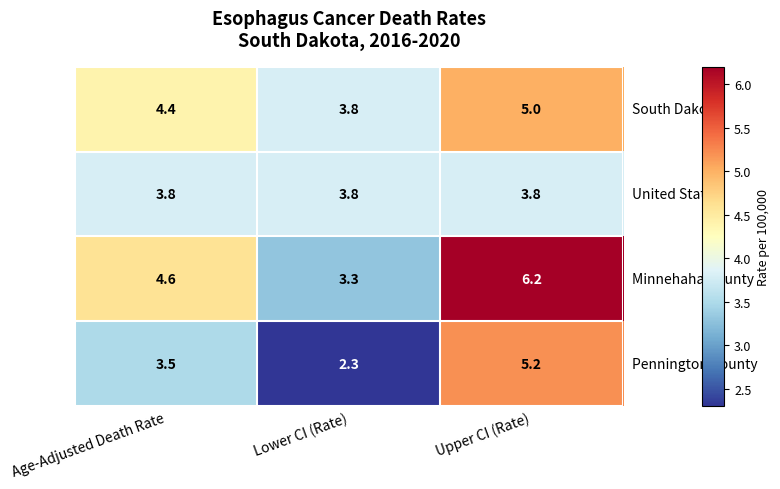

What is the spread (max minus min) of values at Lower CI (Rate)?

1.5